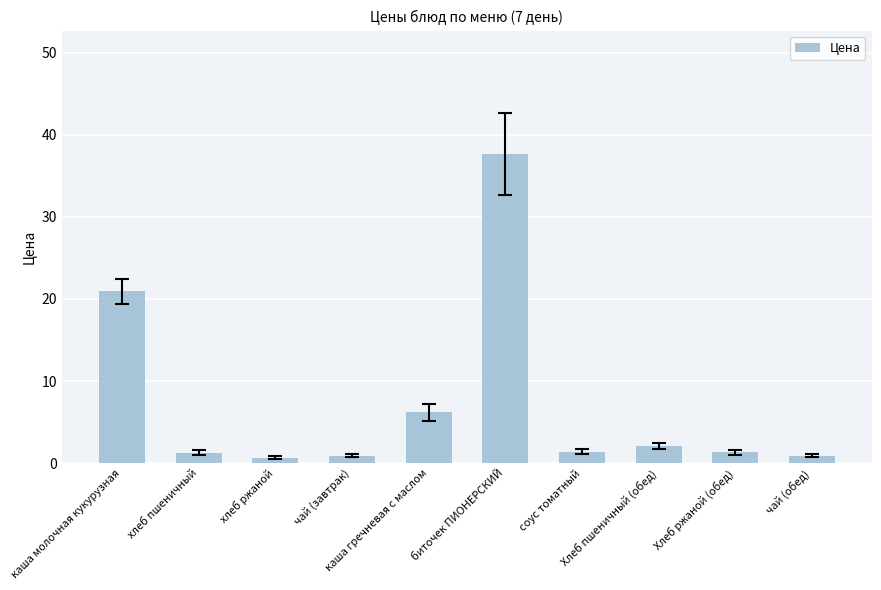

What is the average value?

7.3